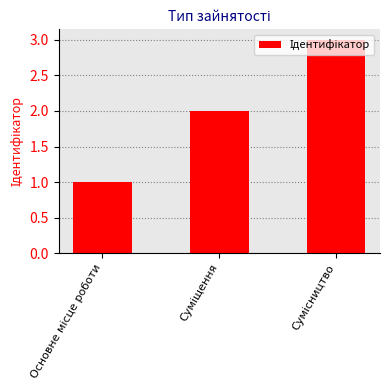

What is the greatest value displayed?

3